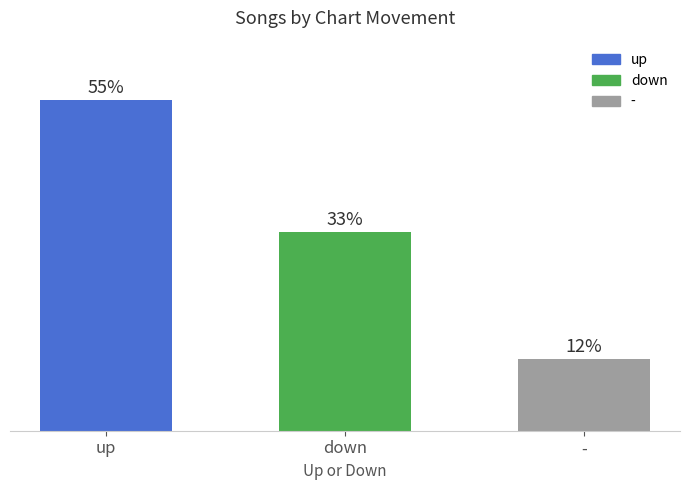

What is the minimum value shown in the chart?

12